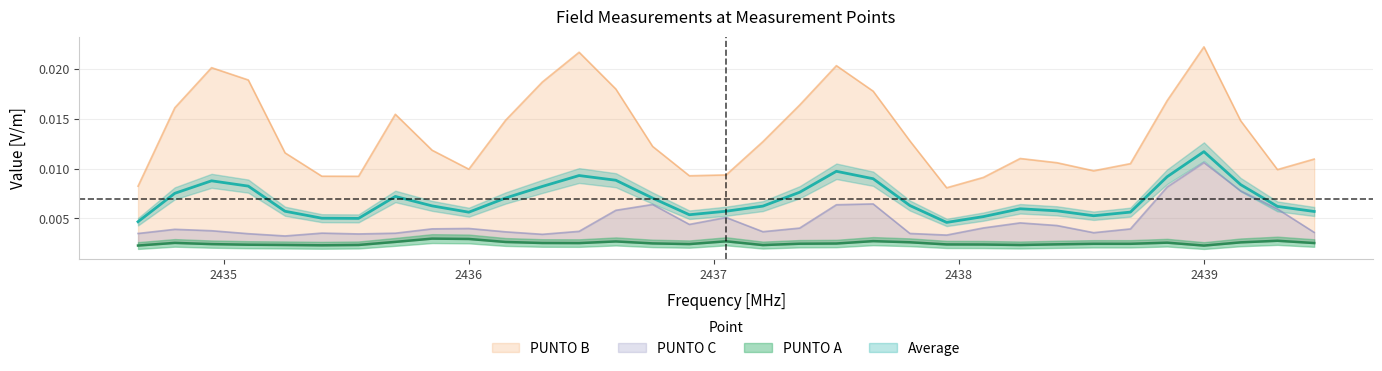

How many series are shown in this chart?

4